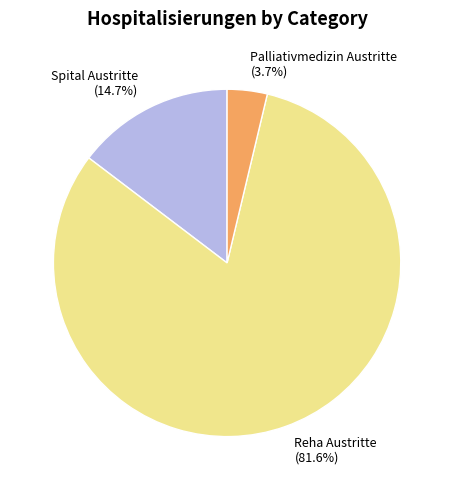

What is the smallest slice in the pie chart?

Palliativmedizin Austritte